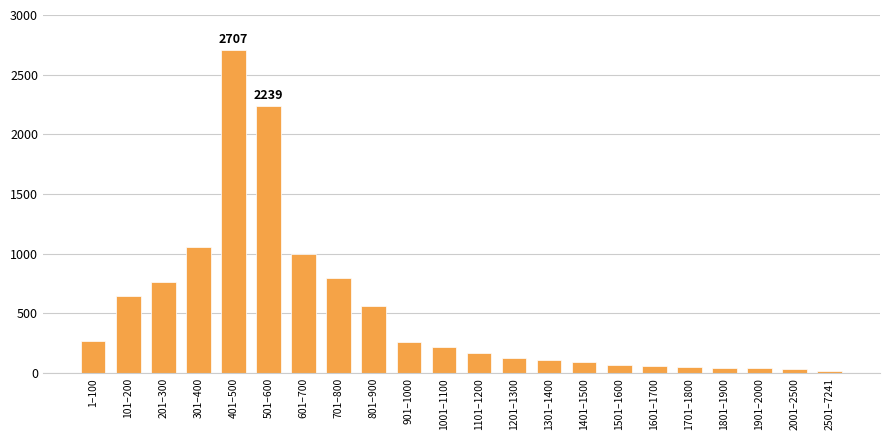

Which has a higher value, 701–800 or 1301–1400?

701–800